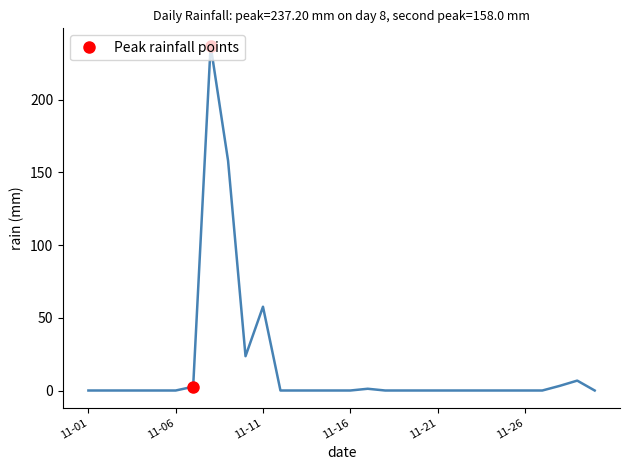

What is the greatest value displayed?

237.2